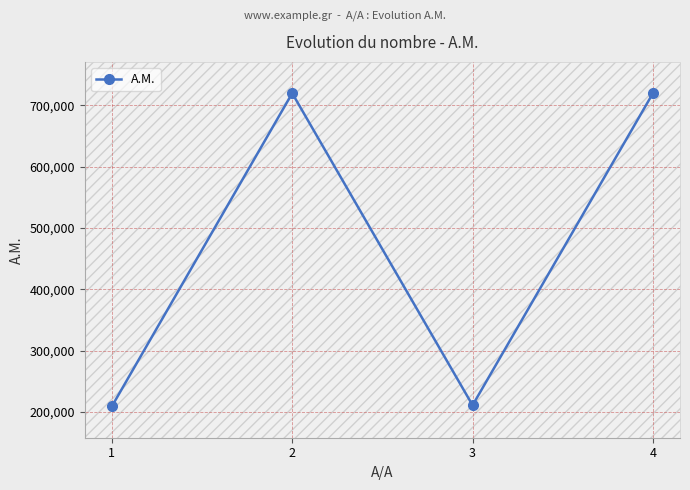

What is the value of the 3rd point from the left?

210865